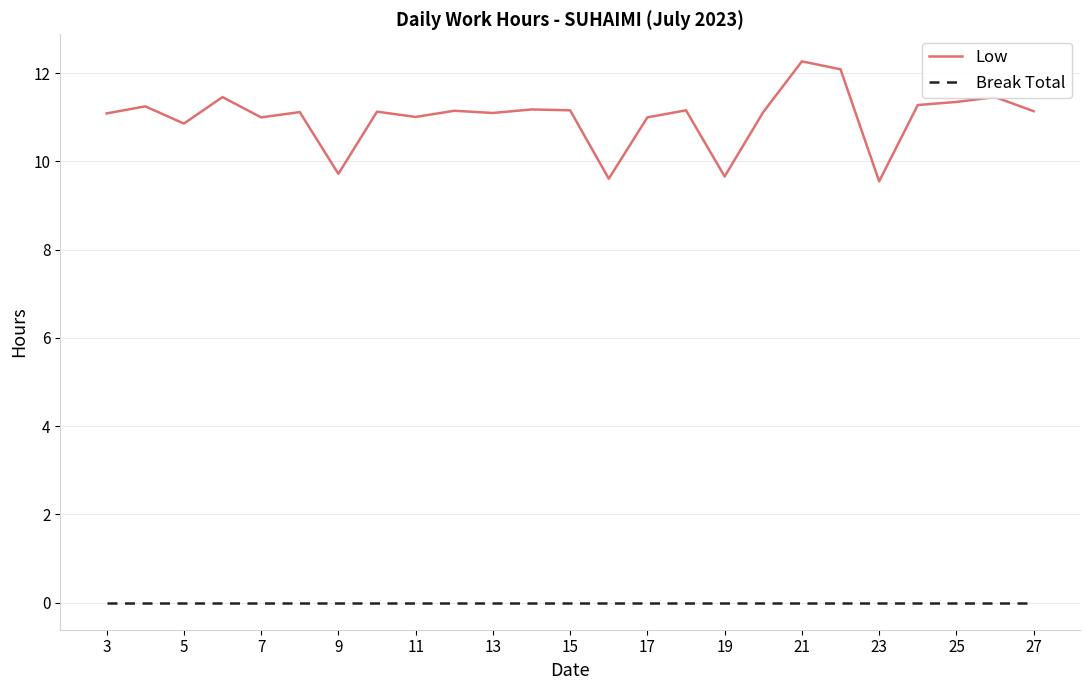

True or false: Low and Break Total intersect in this chart.

False